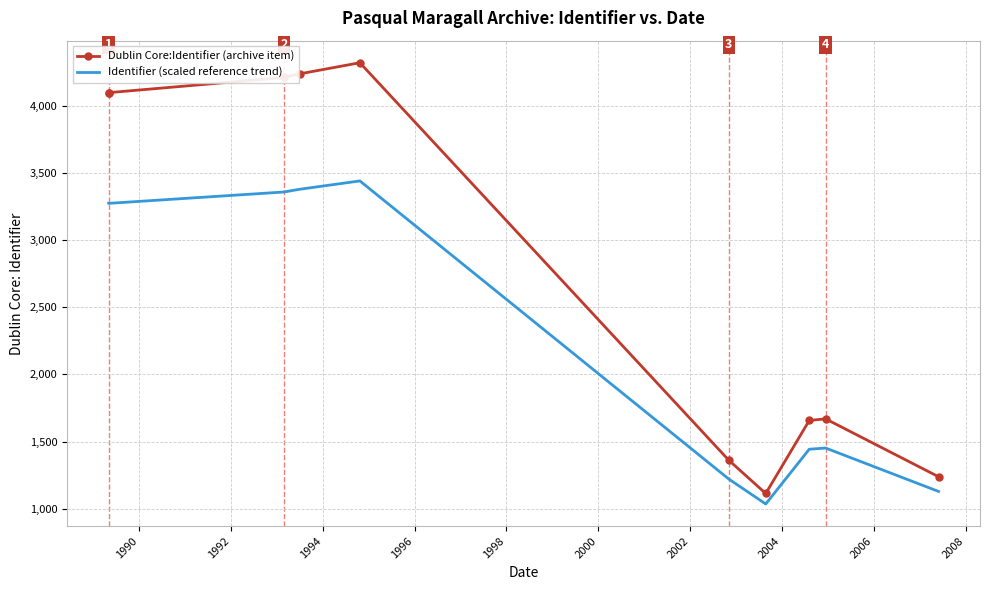

True or false: Dublin Core:Identifier (archive item) and Identifier (scaled reference trend) intersect in this chart.

False